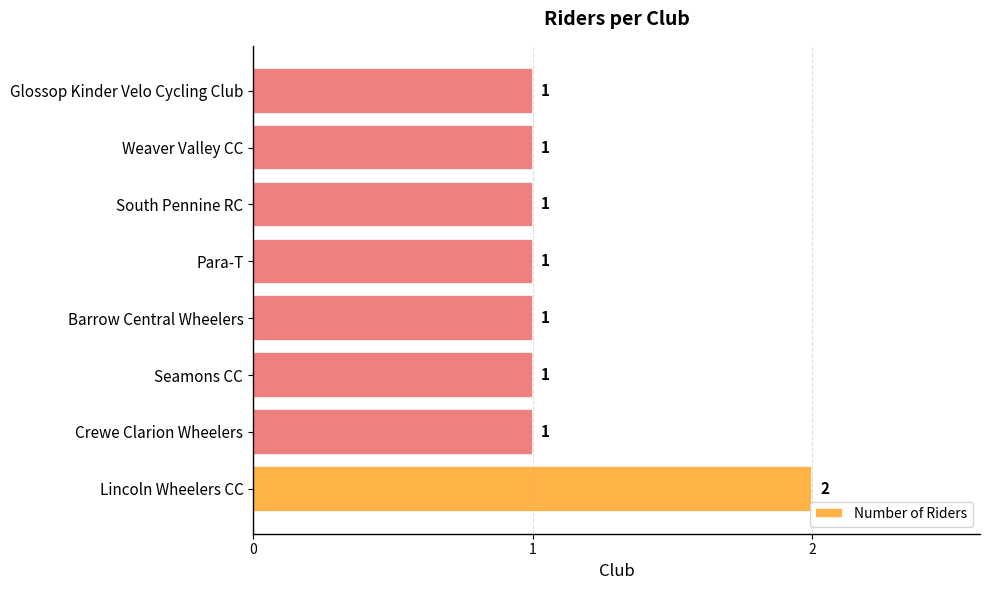

Approximately how many times larger is the value at Glossop Kinder Velo Cycling Club compared to South Pennine RC?

1.0